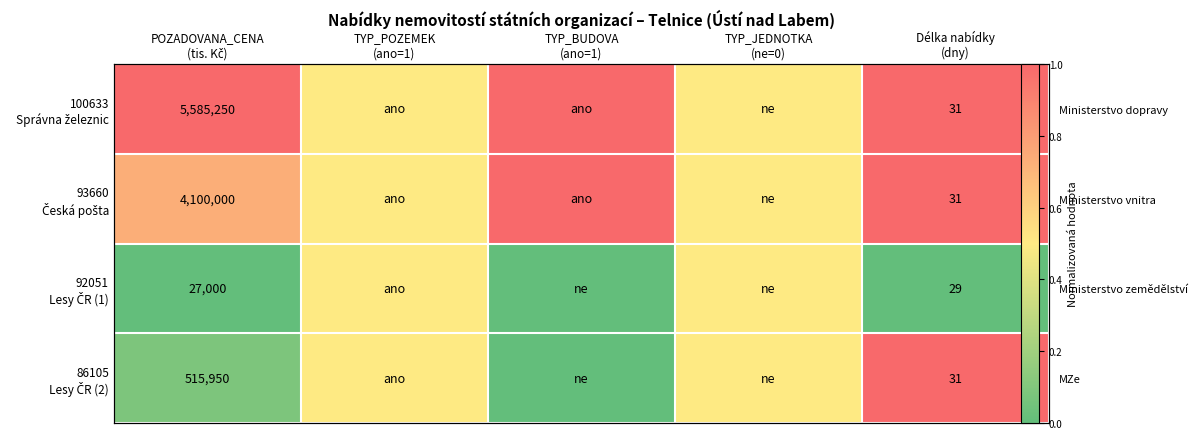

What value does the 92051 Lesy ČR (1) series have at TYP_POZEMEK (ano=1)?

0.5